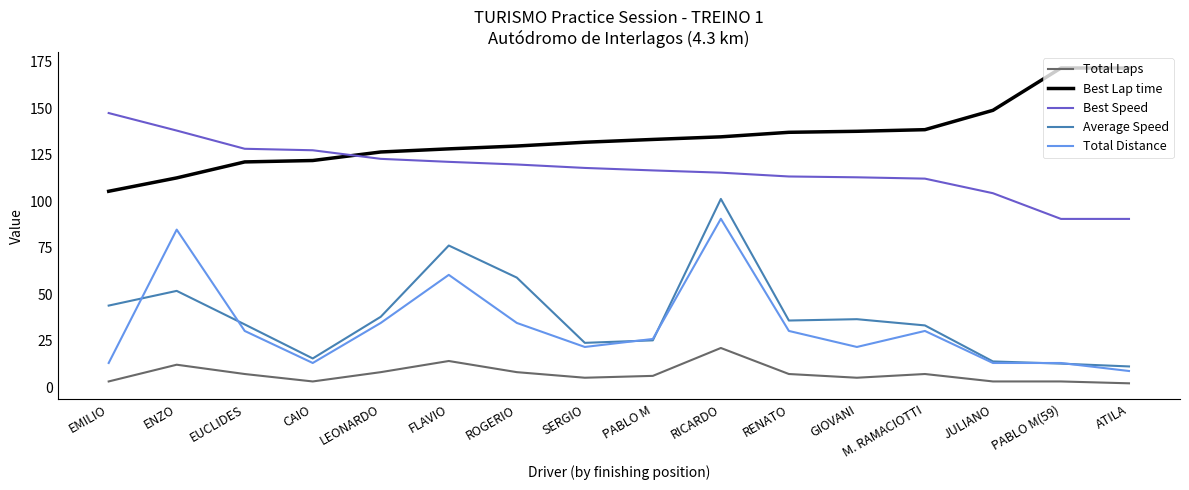

Which series has the largest total across all categories?

Best Lap time